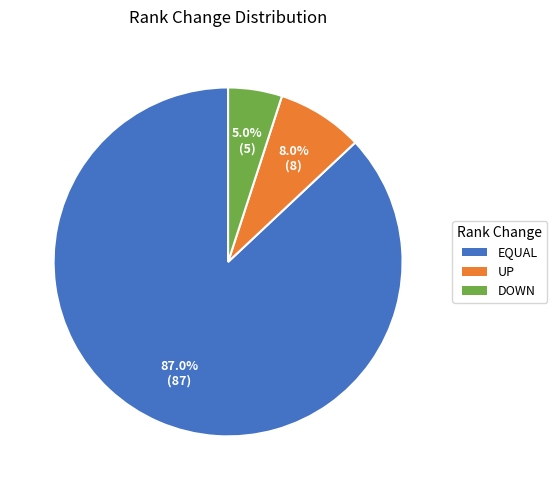

Is there a majority slice in this chart?

Yes